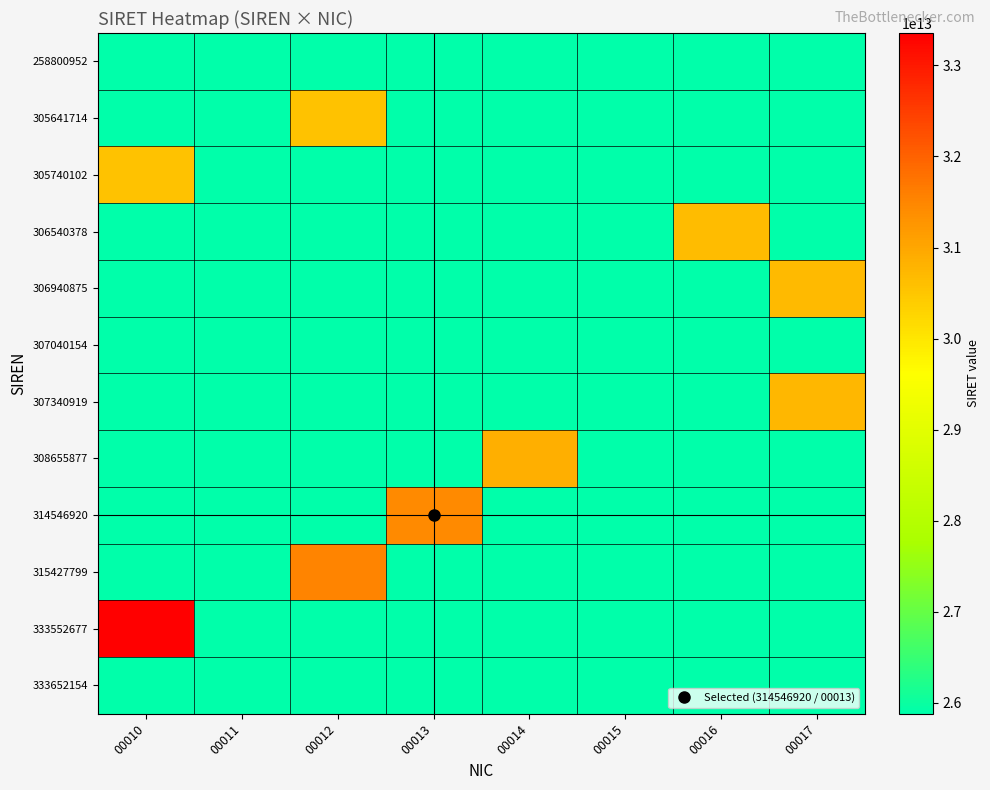

At which category is the sum across all series the highest?

00010